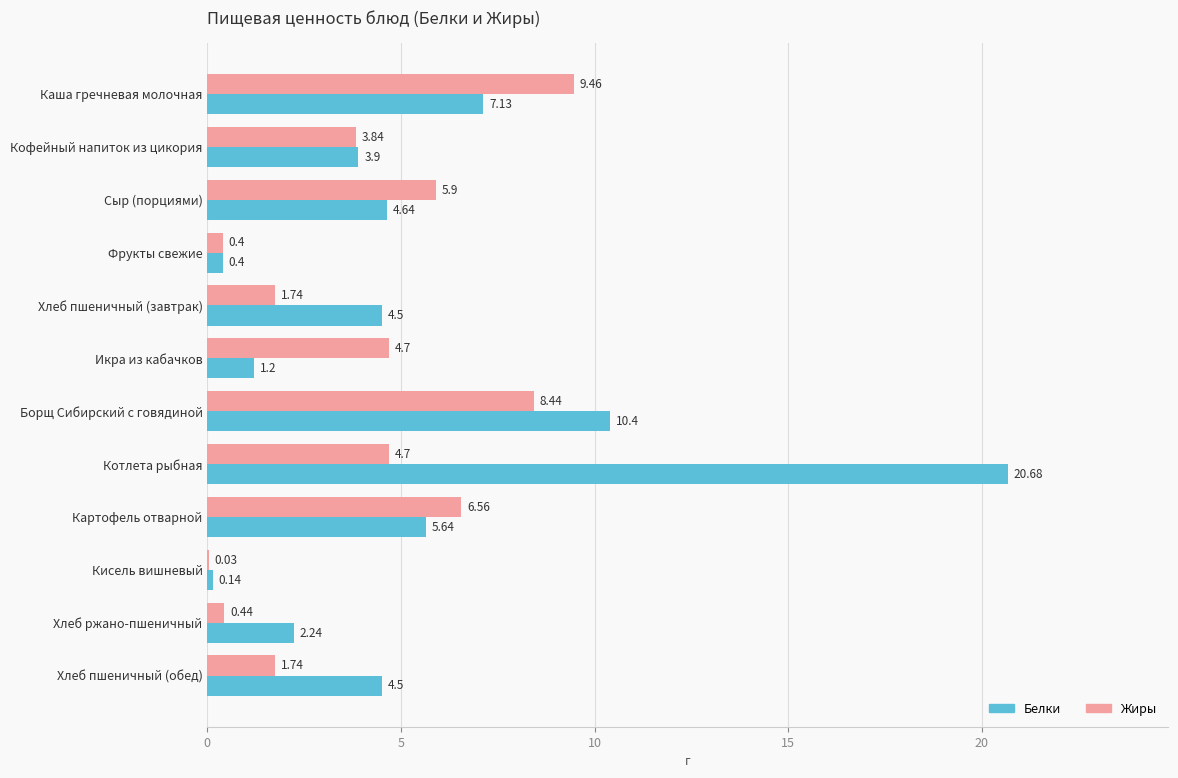

How many data points in Жиры are above 4?

6